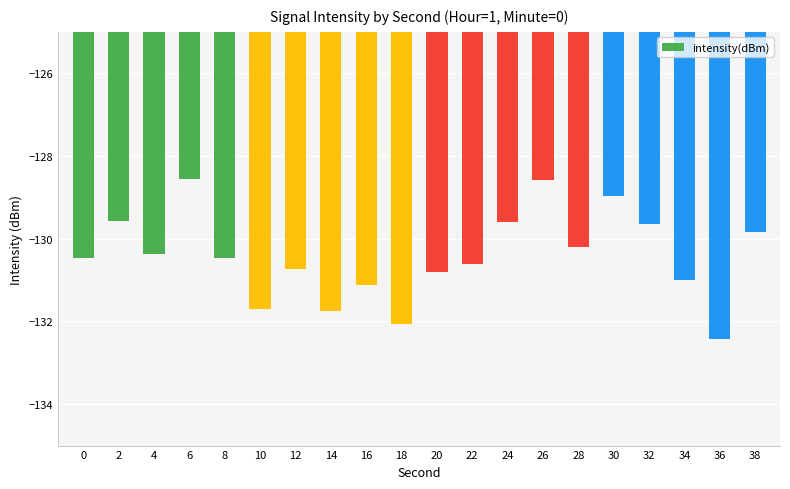

Where does the data first go above -130?

2